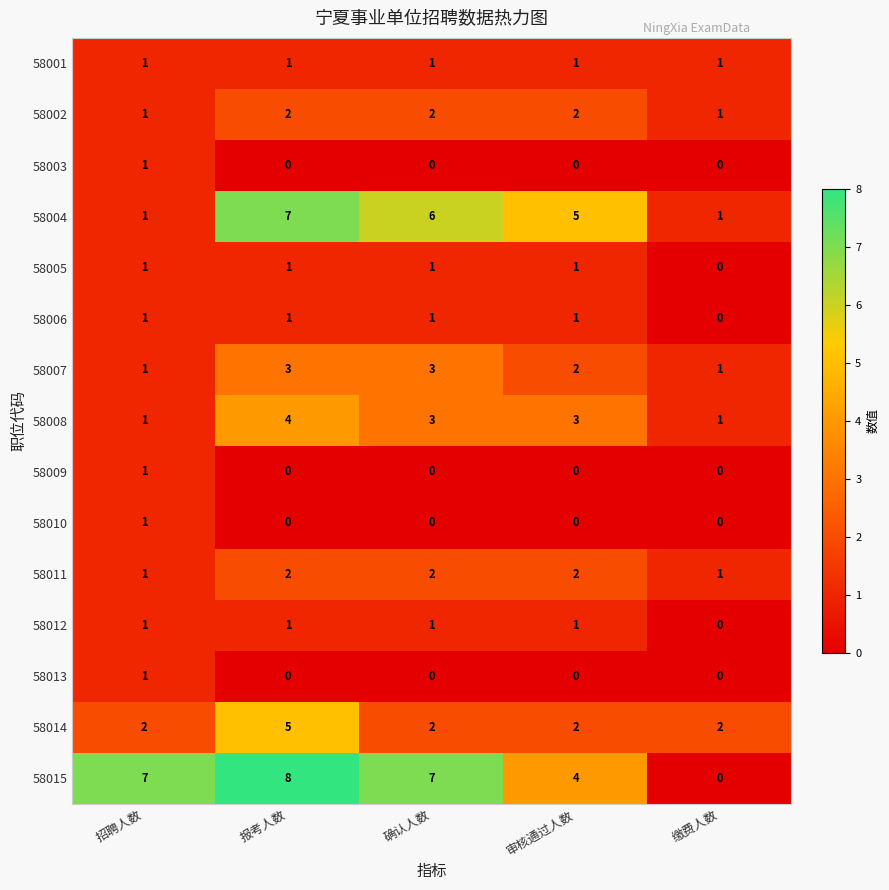

What is the greatest value displayed?

8